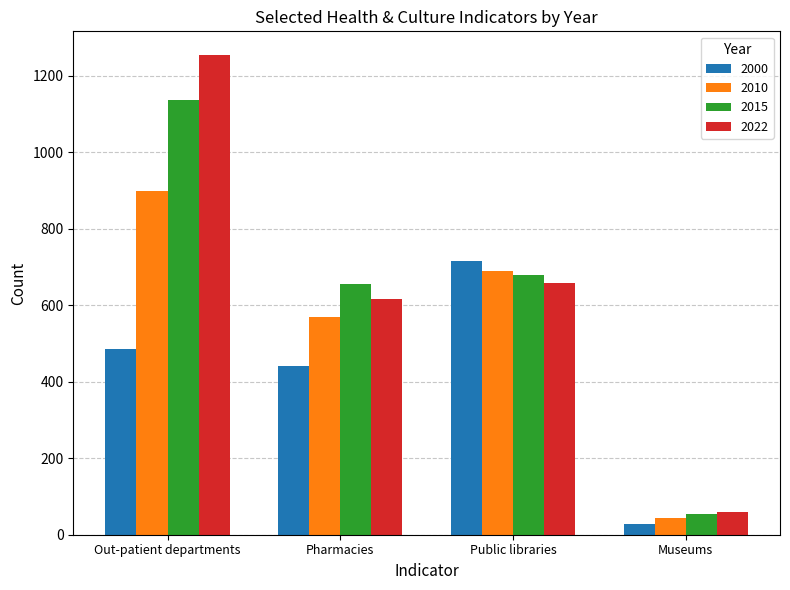

Reading right to left, what are all the values shown in this chart?

2000: Museums=29	Public libraries=715	Pharmacies=441	Out-patient departments=487
2010: Museums=44	Public libraries=690	Pharmacies=570	Out-patient departments=898
2015: Museums=54	Public libraries=679	Pharmacies=655	Out-patient departments=1137
2022: Museums=60	Public libraries=659	Pharmacies=617	Out-patient departments=1254